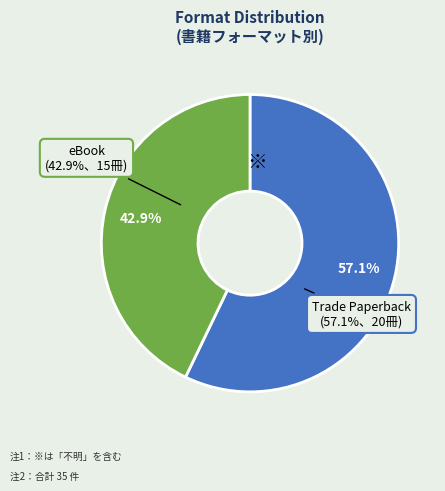

How many segments does this pie chart have?

2